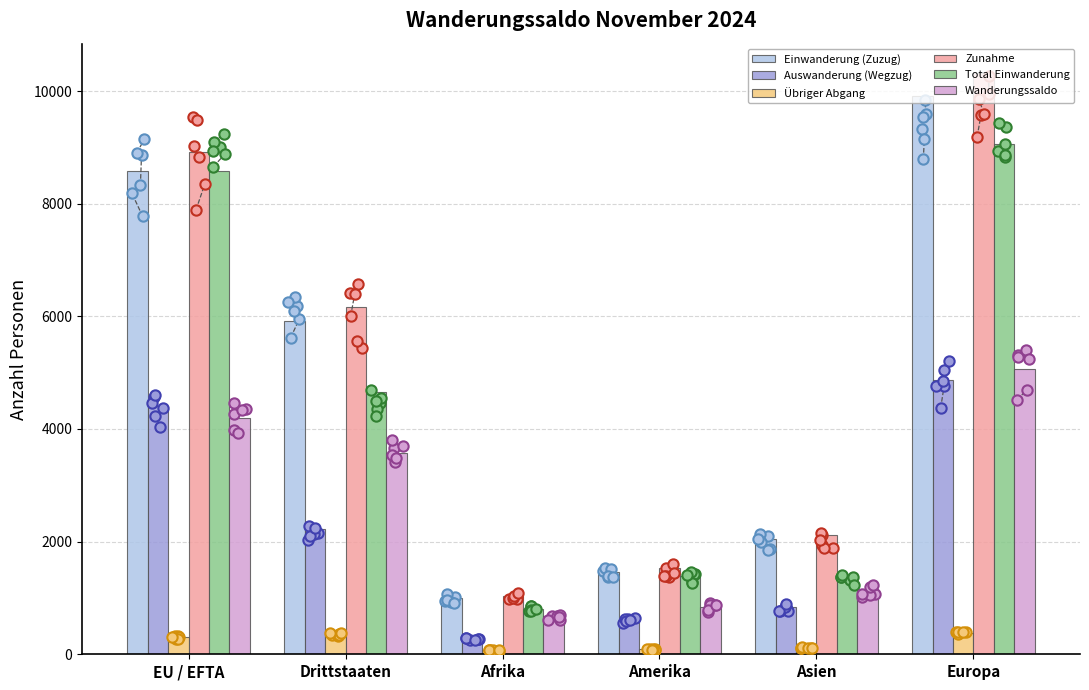

What is the total value across all series at EU / EFTA?

34994